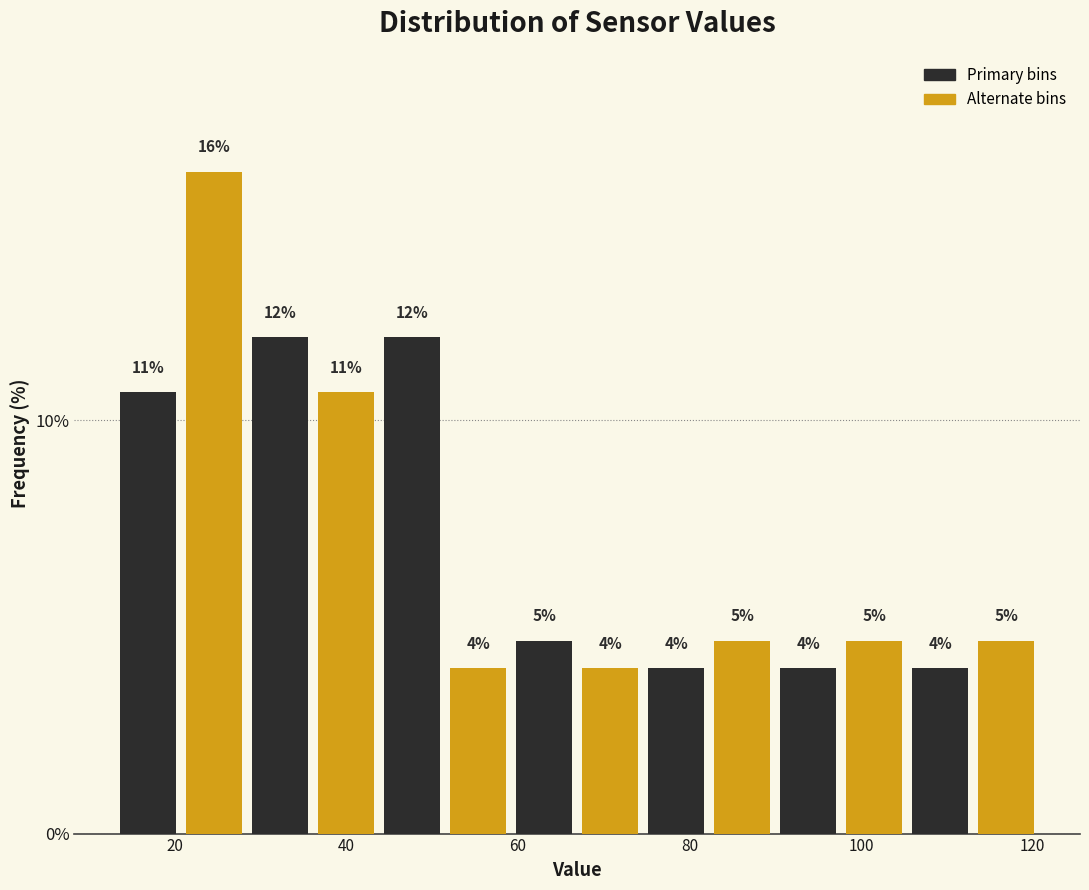

Around what value on the x-axis is the tallest bar? Give the approximate position of its centre, as read against the axis.

24